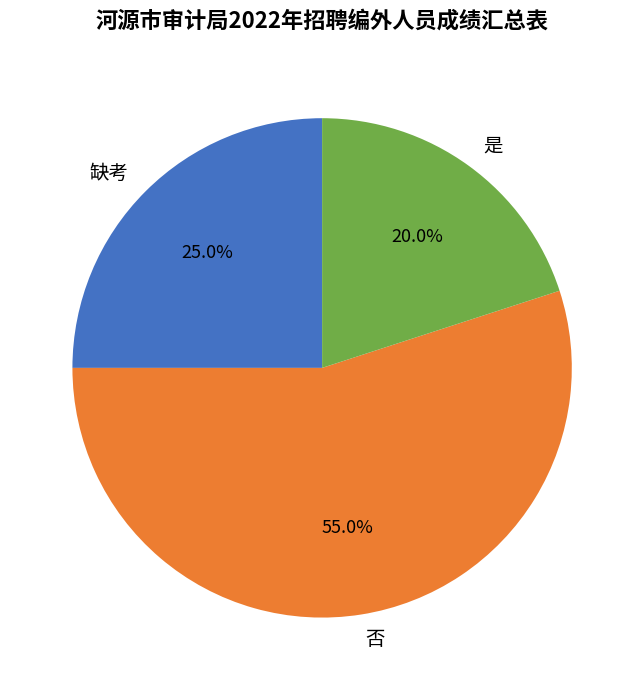

How many slices are in this pie chart?

3